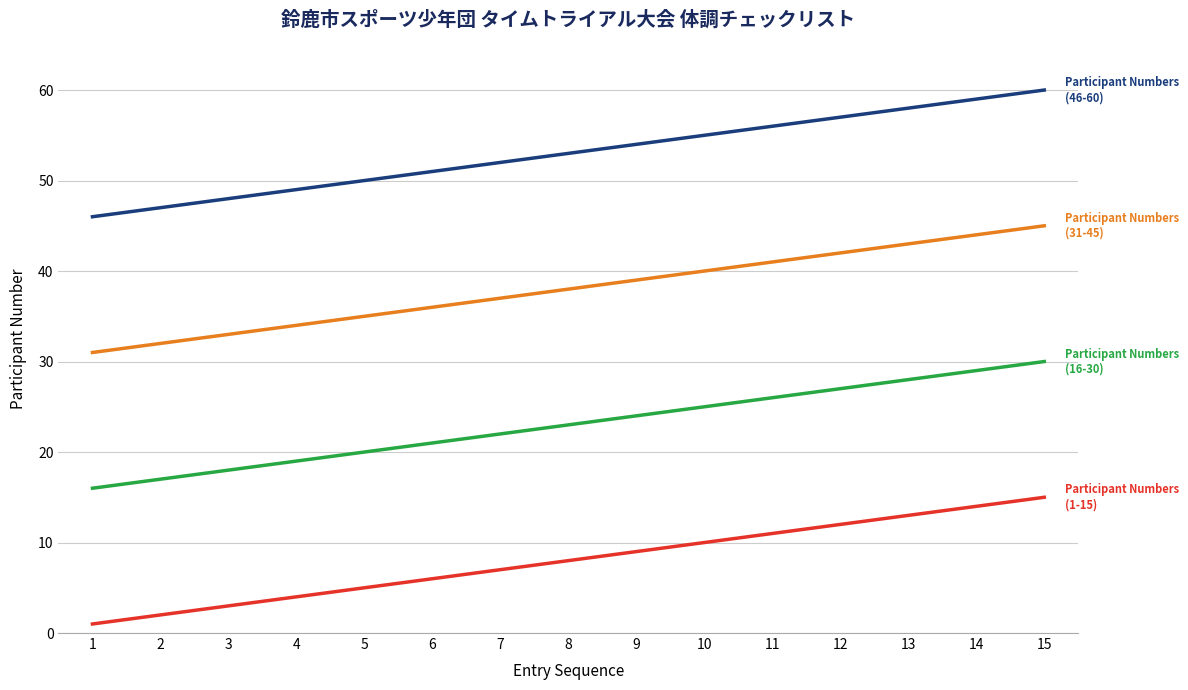

What is the maximum value shown in the chart?

60